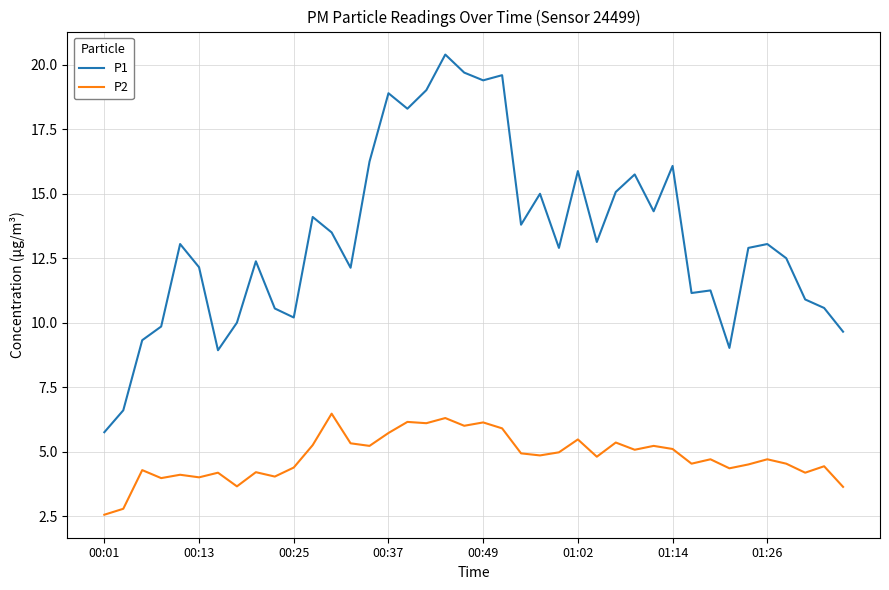

What is the minimum value for P1?

5.8